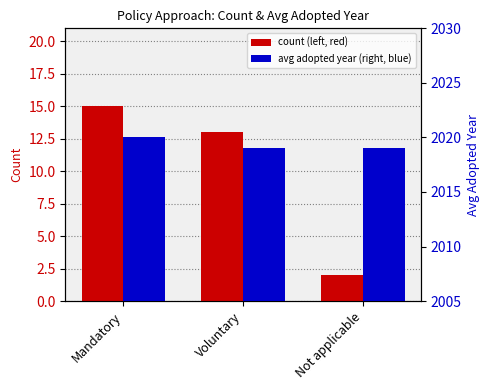

Is it true that avg adopted year equals 2019 at Not applicable?

True